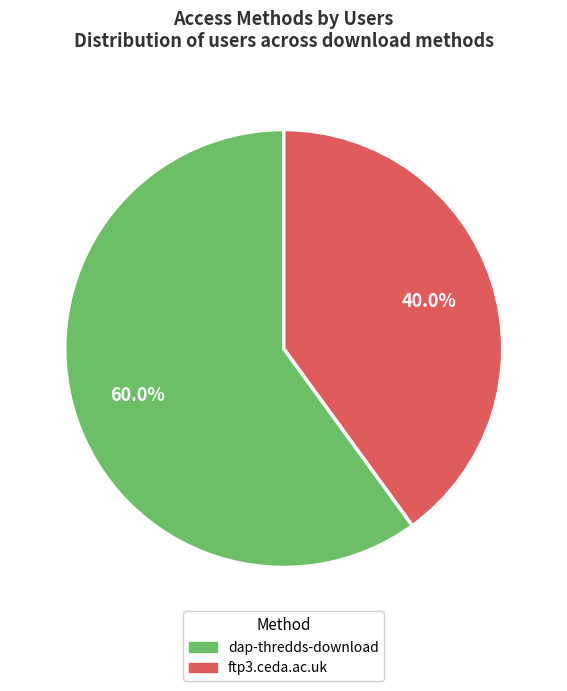

Which has a higher value, dap-thredds-download or ftp3.ceda.ac.uk?

dap-thredds-download